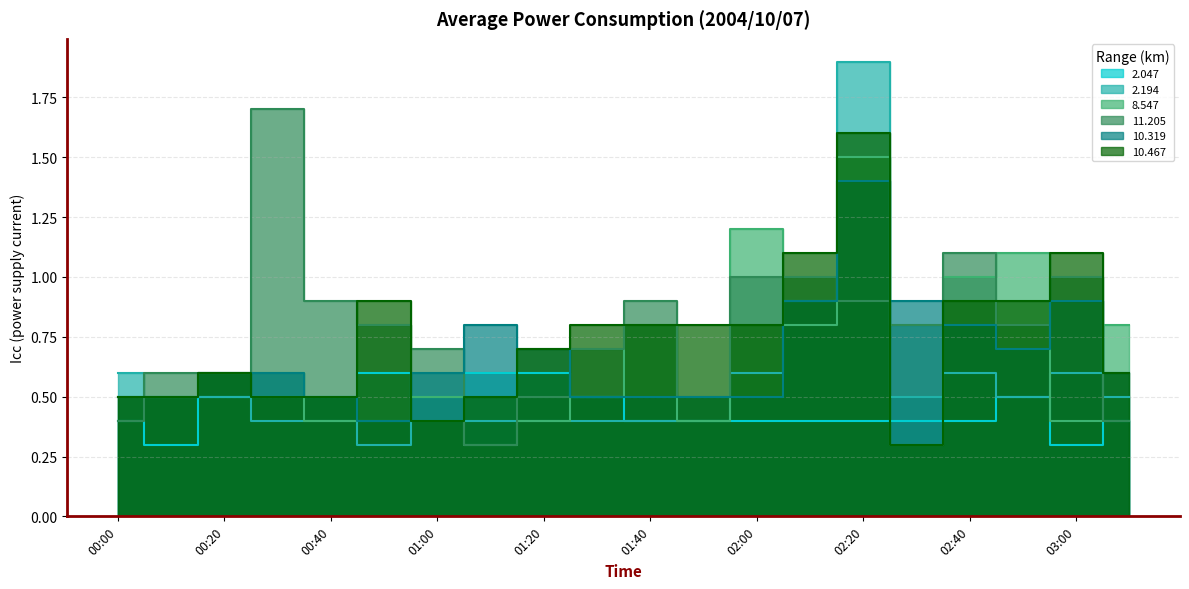

What is the difference between the highest and lowest values at 00:20?

0.1